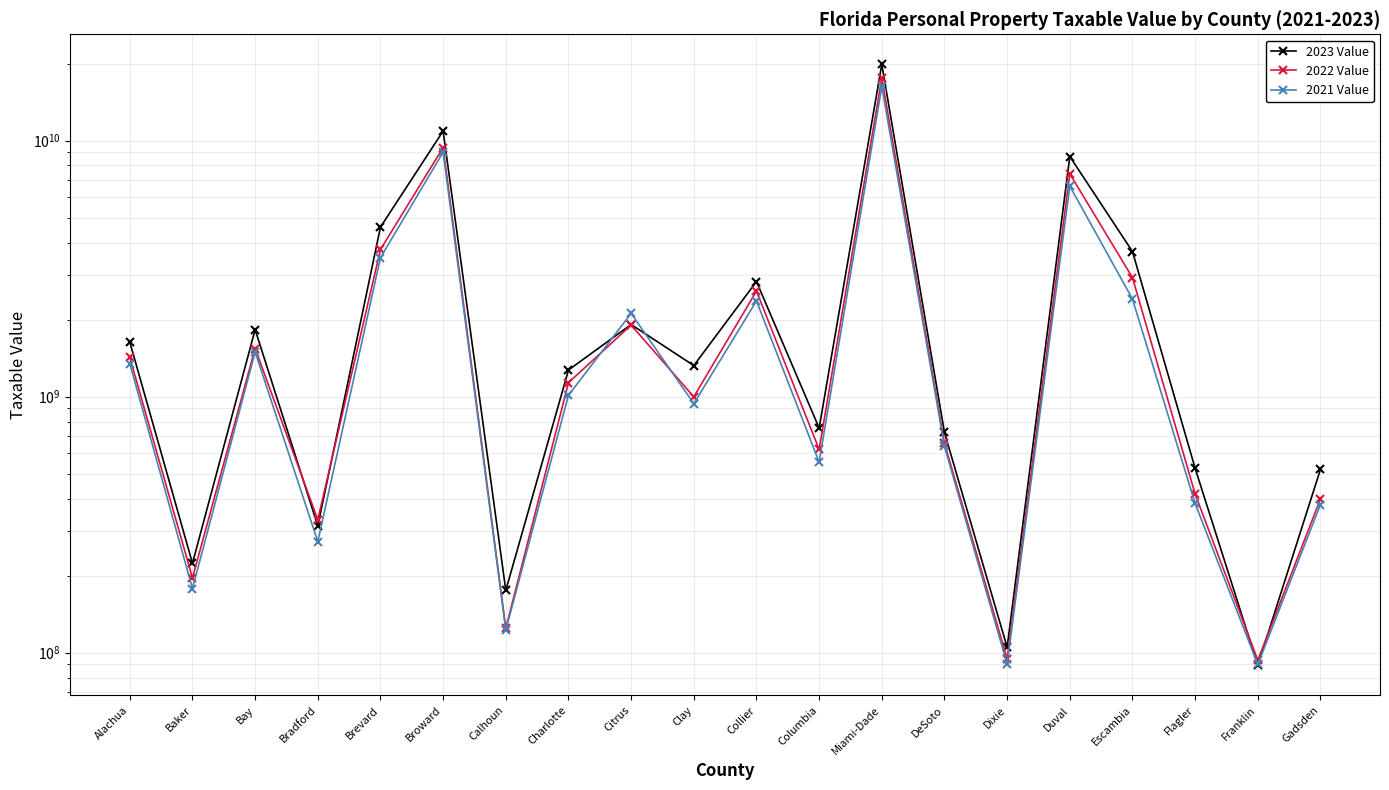

Which series has the largest total across all categories?

2023 Value